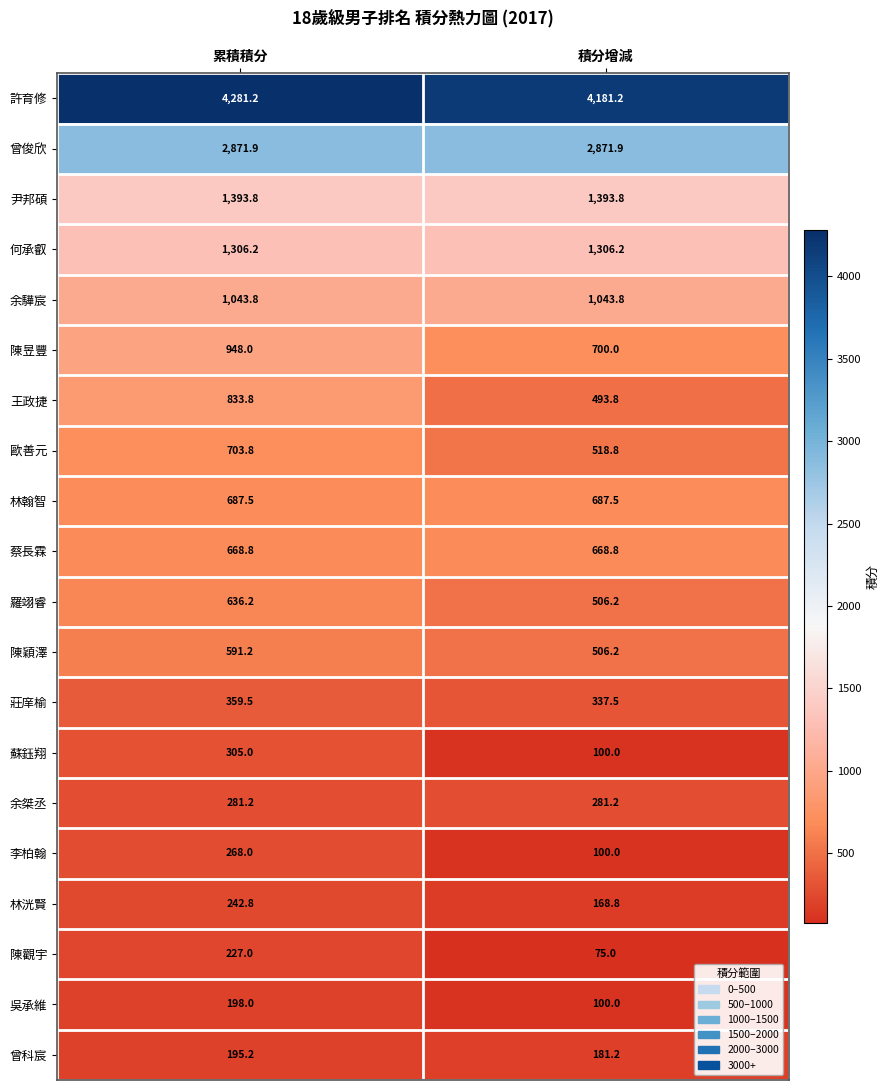

Is it true that 蔡長霖 equals 1187.2 at 累積積分?

False